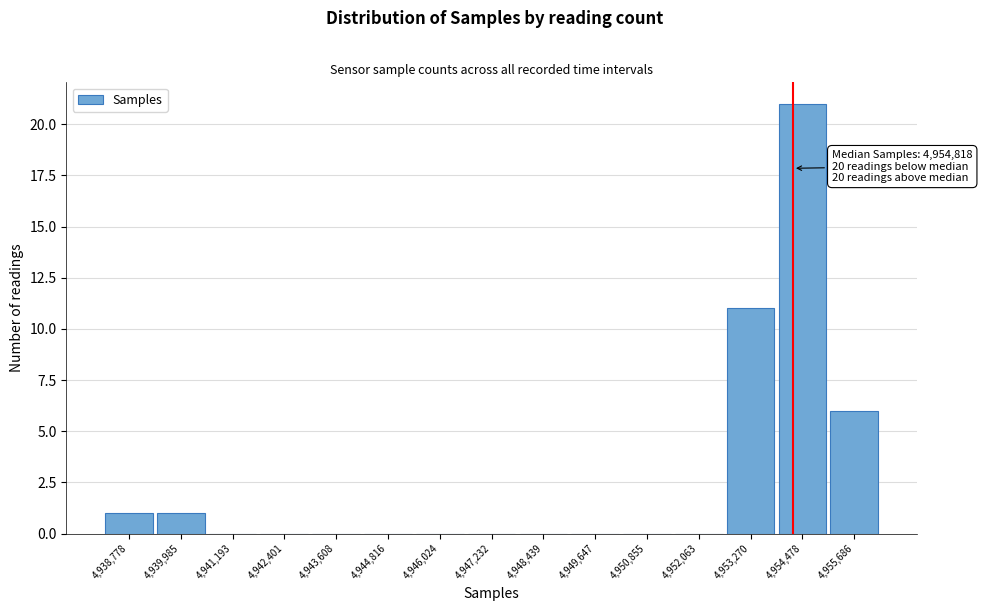

Reading left to right, what are all the values shown in this chart?

4,938,778=1	4,939,985=1	4,941,193=0	4,942,401=0	4,943,608=0	4,944,816=0	4,946,024=0	4,947,232=0	4,948,439=0	4,949,647=0	4,950,855=0	4,952,063=0	4,953,270=11	4,954,478=21	4,955,686=6